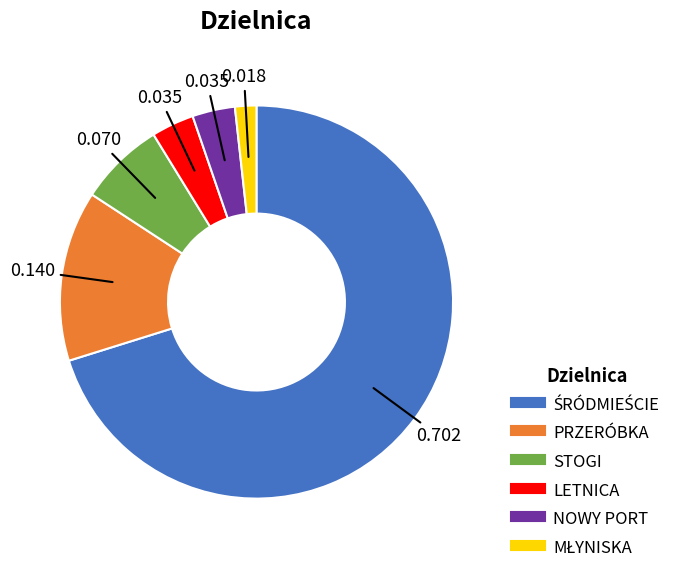

Does STOGI represent more than half of the total?

No